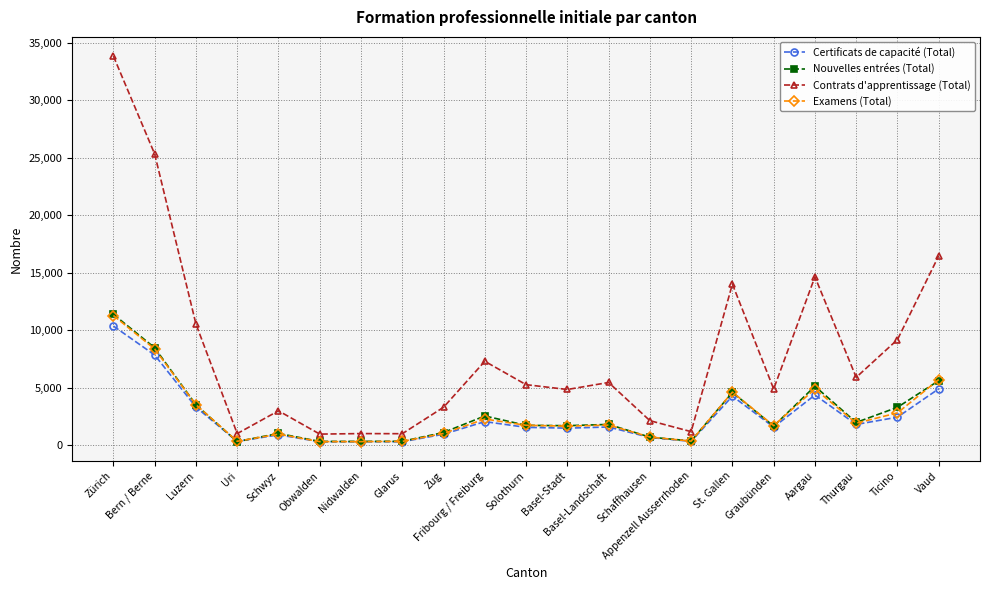

True or false: Contrats d'apprentissage (Total) and Nouvelles entrées (Total) cross at least once.

False